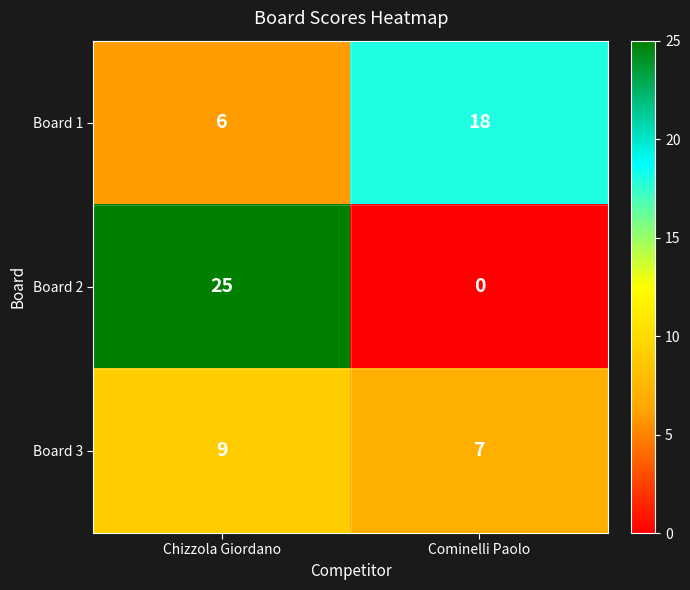

True or false: Board 1 has a value of 18 at Cominelli Paolo.

True